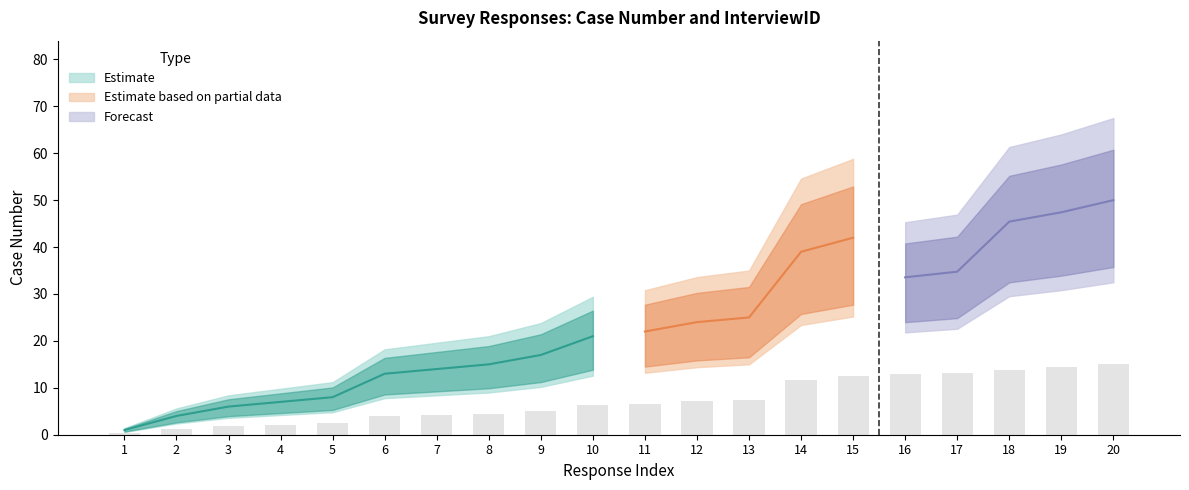

Reading left to right, list all the values displayed in this chart.

0.3	1.2	1.8	2.1	2.4	3.9	4.2	4.5	5.1	6.3	6.6	7.2	7.5	11.7	12.6	12.9	13.2	13.8	14.4	15.0